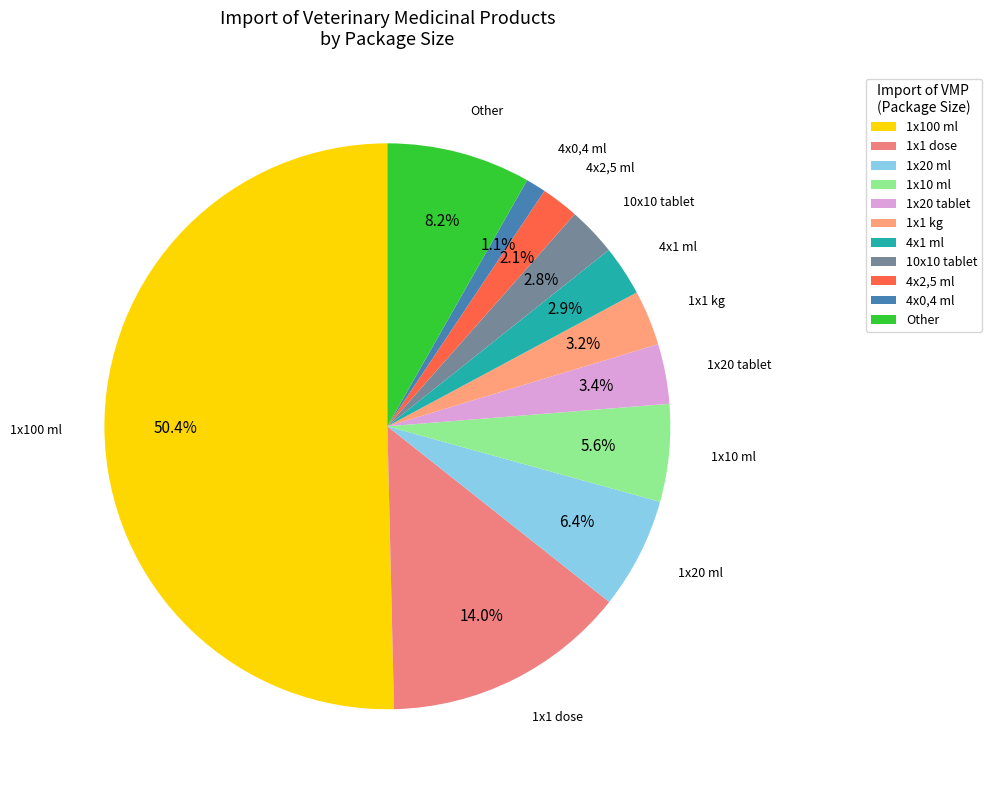

Which slice represents more than half of the pie?

1x100 ml